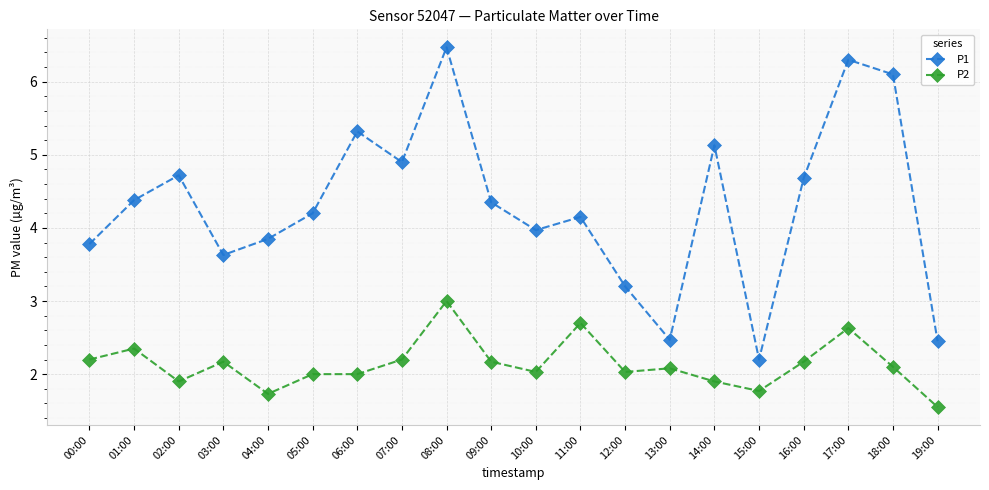

How many lines are shown in the chart?

2